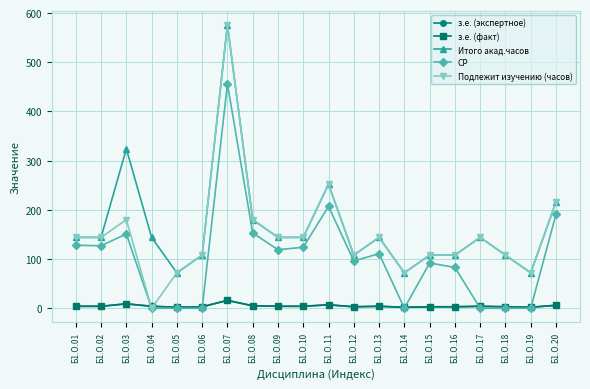

Reading left to right, what are all the values shown in this chart?

з.е. (экспертное): Б1.О.01=4	Б1.О.02=4	Б1.О.03=9	Б1.О.04=4	Б1.О.05=2	Б1.О.06=3	Б1.О.07=16	Б1.О.08=5	Б1.О.09=4	Б1.О.10=4	Б1.О.11=7	Б1.О.12=3	Б1.О.13=4	Б1.О.14=2	Б1.О.15=3	Б1.О.16=3	Б1.О.17=4	Б1.О.18=3	Б1.О.19=2	Б1.О.20=6
з.е. (факт): Б1.О.01=4	Б1.О.02=4	Б1.О.03=9	Б1.О.04=4	Б1.О.05=2	Б1.О.06=3	Б1.О.07=16	Б1.О.08=5	Б1.О.09=4	Б1.О.10=4	Б1.О.11=7	Б1.О.12=3	Б1.О.13=4	Б1.О.14=2	Б1.О.15=3	Б1.О.16=3	Б1.О.17=4	Б1.О.18=3	Б1.О.19=2	Б1.О.20=6
Итого акад.часов: Б1.О.01=144	Б1.О.02=144	Б1.О.03=324	Б1.О.04=144	Б1.О.05=72	Б1.О.06=108	Б1.О.07=576	Б1.О.08=180	Б1.О.09=144	Б1.О.10=144	Б1.О.11=252	Б1.О.12=108	Б1.О.13=144	Б1.О.14=72	Б1.О.15=108	Б1.О.16=108	Б1.О.17=144	Б1.О.18=108	Б1.О.19=72	Б1.О.20=216
СР: Б1.О.01=128	Б1.О.02=127	Б1.О.03=151	Б1.О.04=0	Б1.О.05=0	Б1.О.06=0	Б1.О.07=456	Б1.О.08=153	Б1.О.09=119	Б1.О.10=124	Б1.О.11=207	Б1.О.12=96	Б1.О.13=111	Б1.О.14=0	Б1.О.15=92	Б1.О.16=83	Б1.О.17=0	Б1.О.18=0	Б1.О.19=0	Б1.О.20=191
Подлежит изучению (часов): Б1.О.01=144	Б1.О.02=144	Б1.О.03=180	Б1.О.04=0	Б1.О.05=72	Б1.О.06=108	Б1.О.07=576	Б1.О.08=180	Б1.О.09=144	Б1.О.10=144	Б1.О.11=252	Б1.О.12=108	Б1.О.13=144	Б1.О.14=72	Б1.О.15=108	Б1.О.16=108	Б1.О.17=144	Б1.О.18=108	Б1.О.19=72	Б1.О.20=216